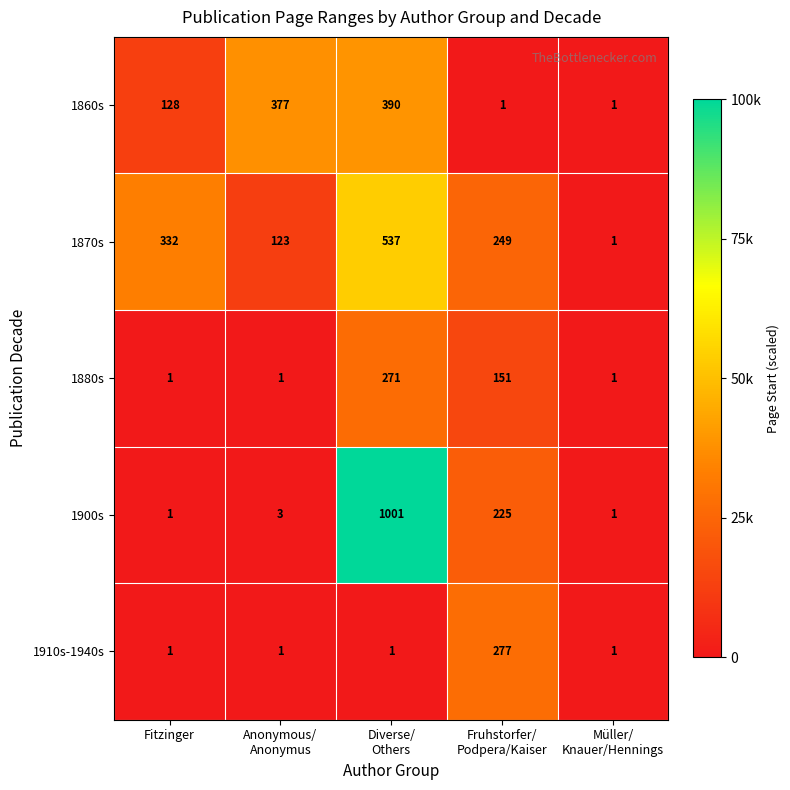

What is the sum of all 1880s values?

425